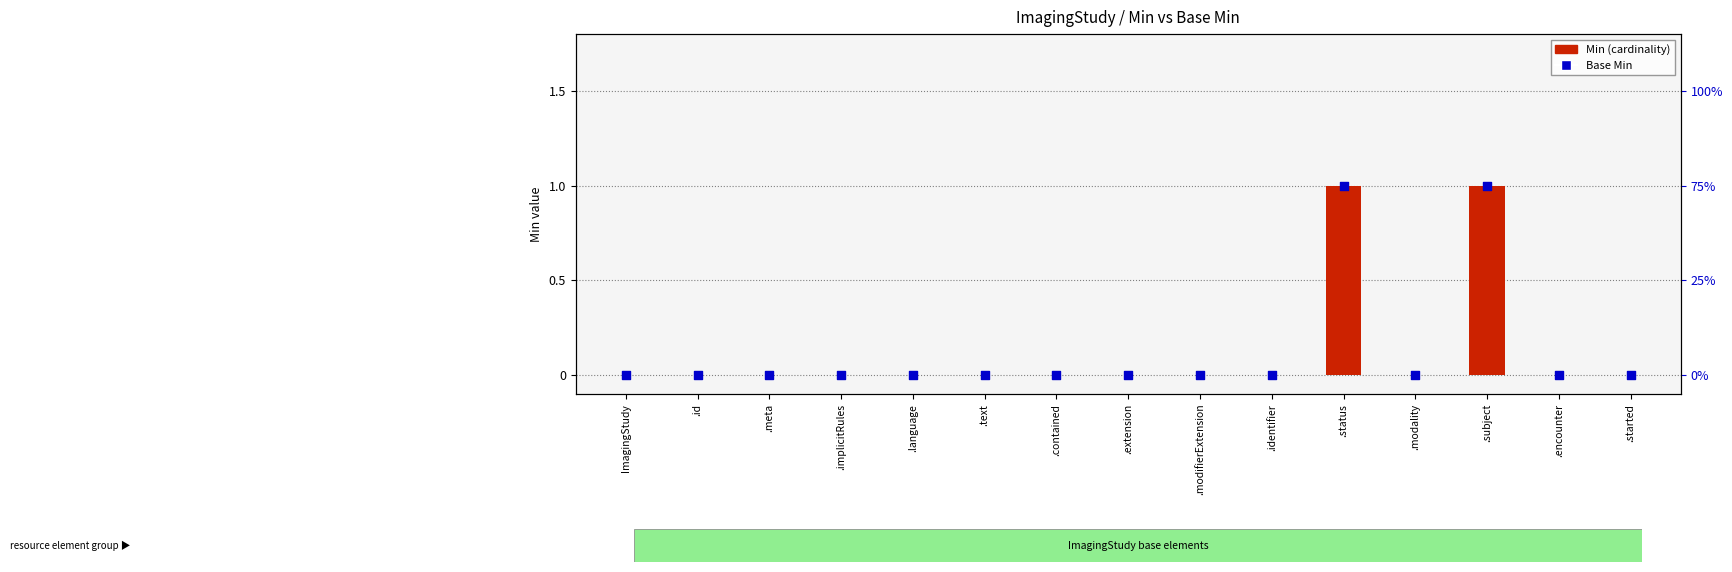

Which series reaches the minimum Y coordinate?

Min